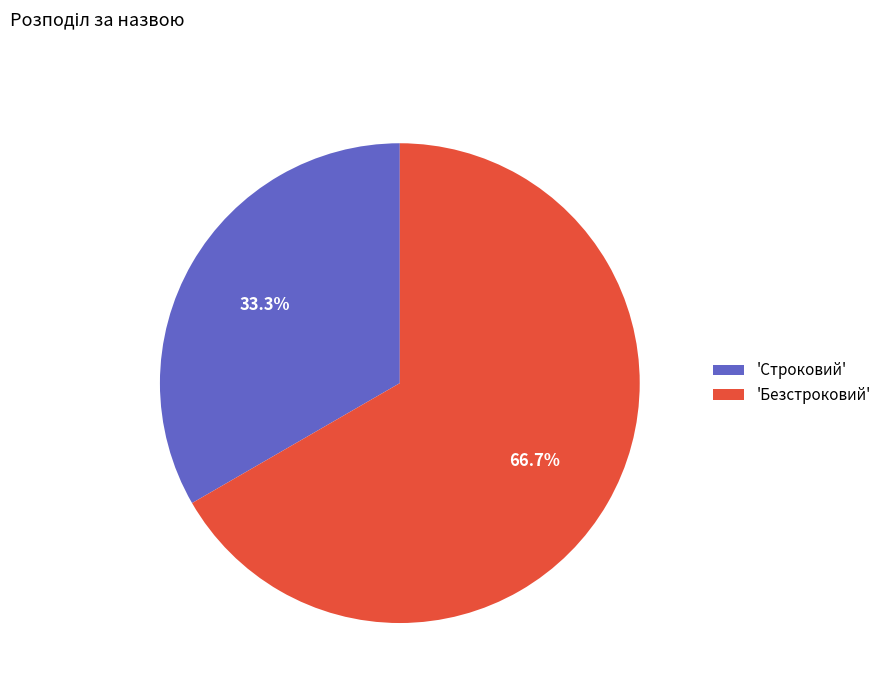

To the nearest percent, what is the average slice percentage?

50%